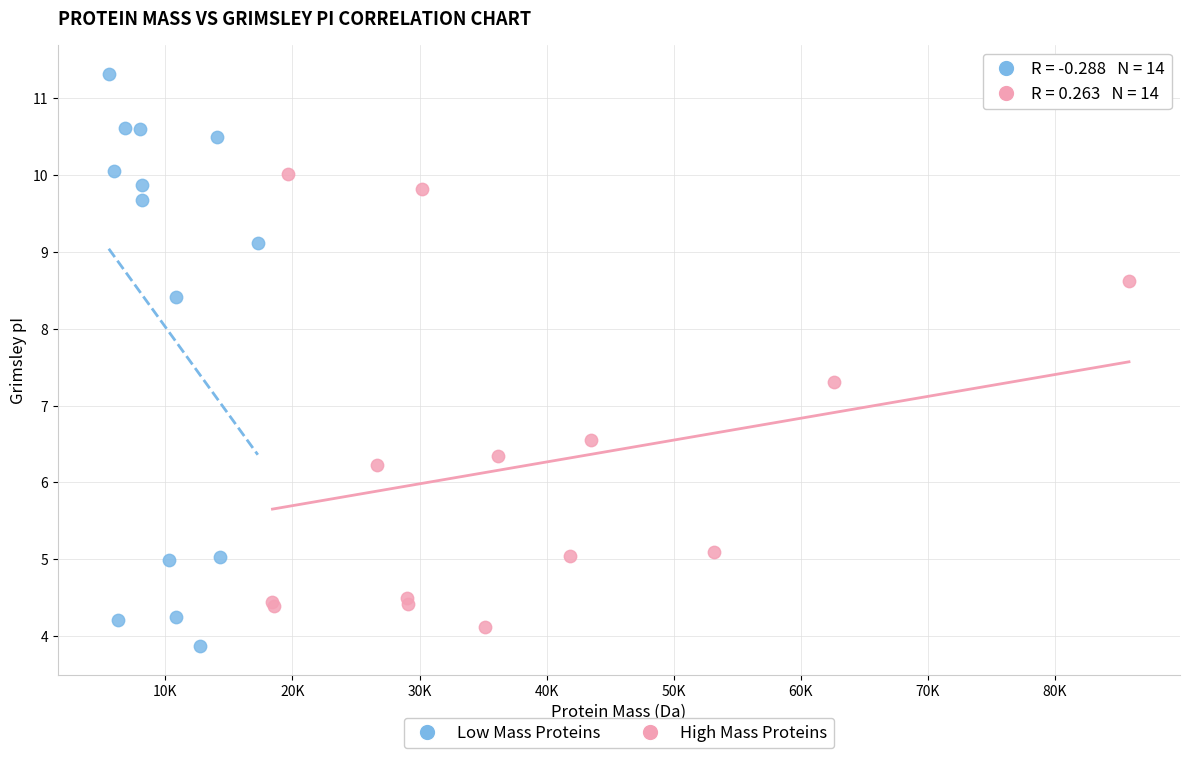

Which series contains the highest Y value?

Low Mass Proteins